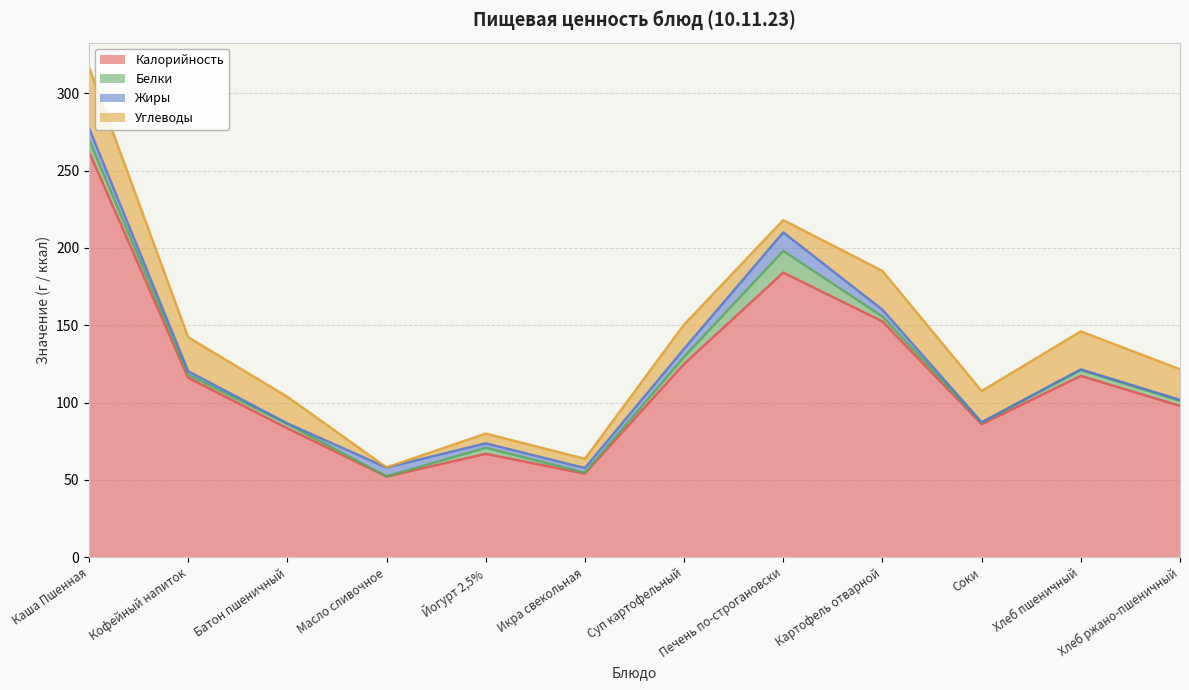

What is the label of the 10th point from the left?

Соки